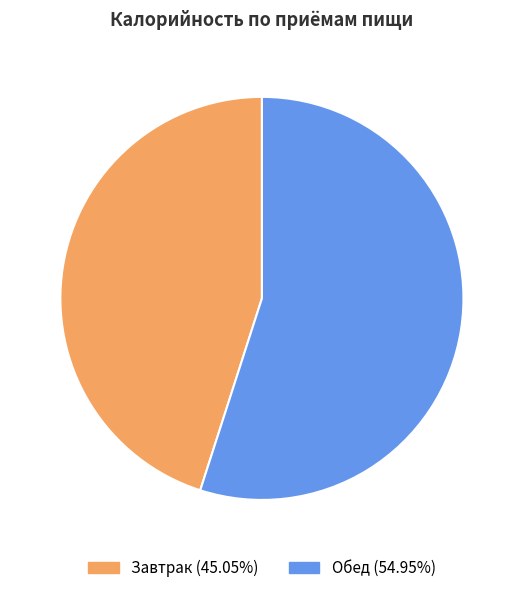

Rank the categories by value from highest to lowest.

Обед, Завтрак